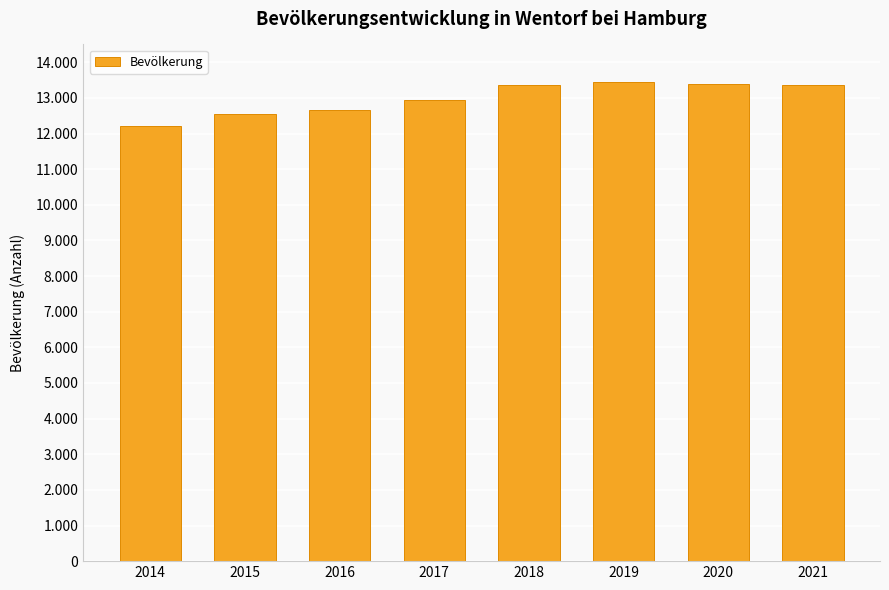

List the labels in order of value, largest first.

2019, 2020, 2021, 2018, 2017, 2016, 2015, 2014